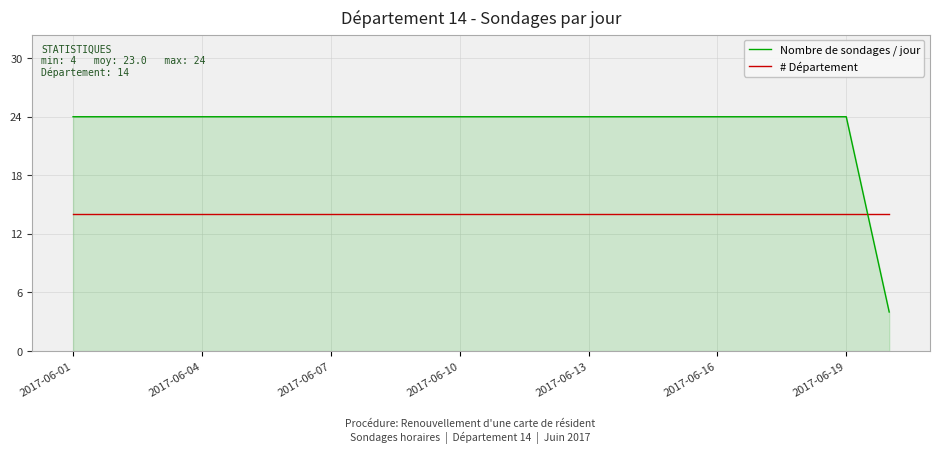

List the series in order of their peak value, highest first.

Nombre de sondages / jour, # Département